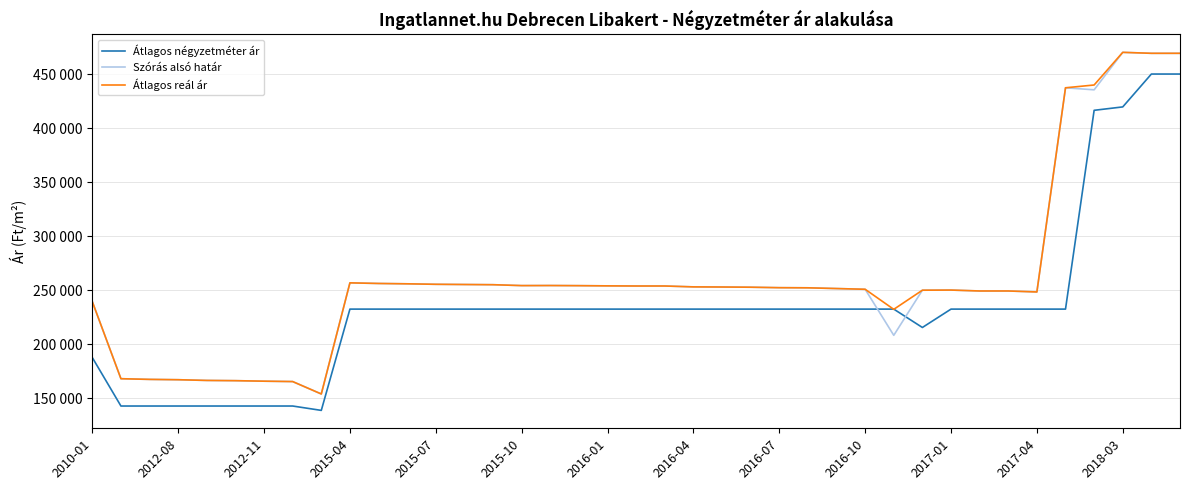

What is the sum of all Átlagos négyzetméter ár values?

9086175